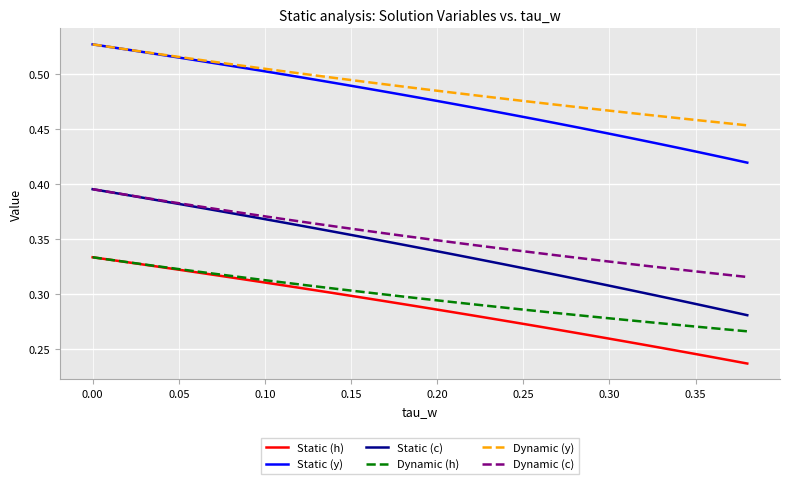

True or false: Static (c) and Static (y) intersect in this chart.

False